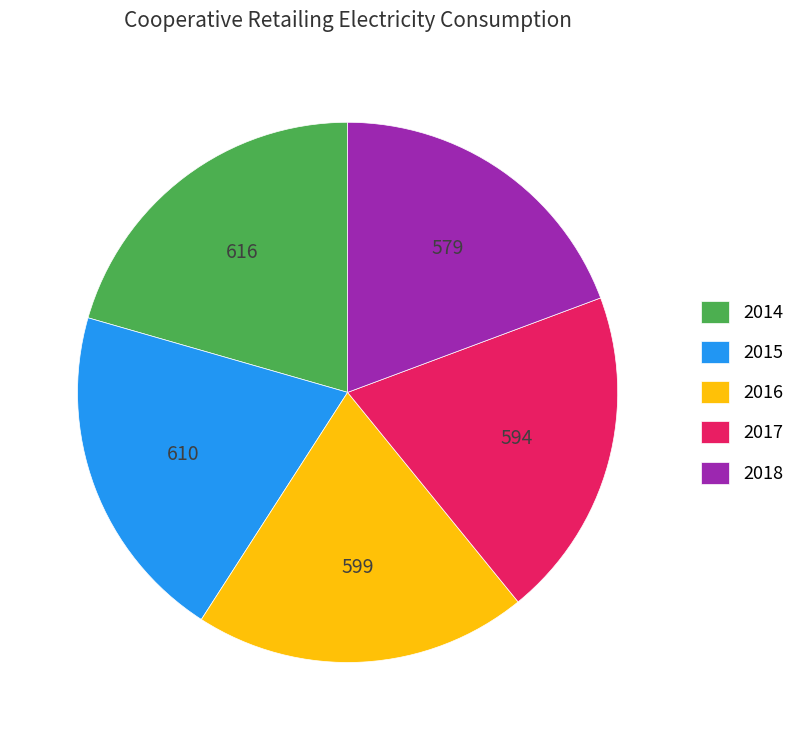

How many slices are in this pie chart?

5